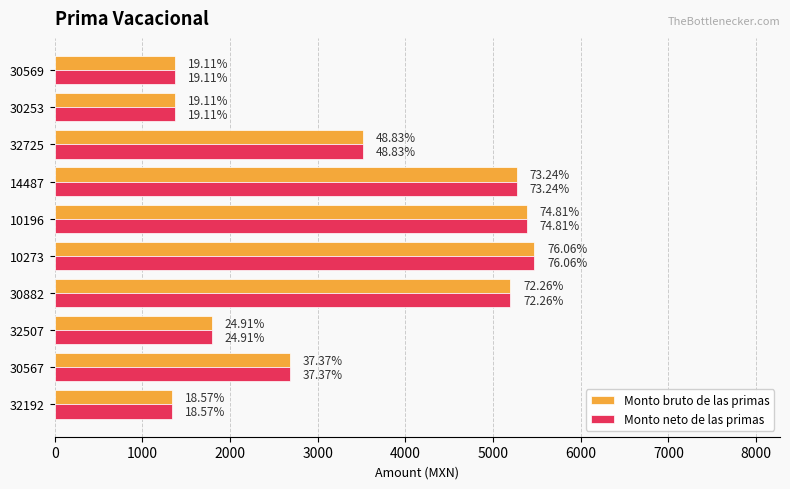

What are all the series names shown in the legend?

Monto bruto de las primas, Monto neto de las primas